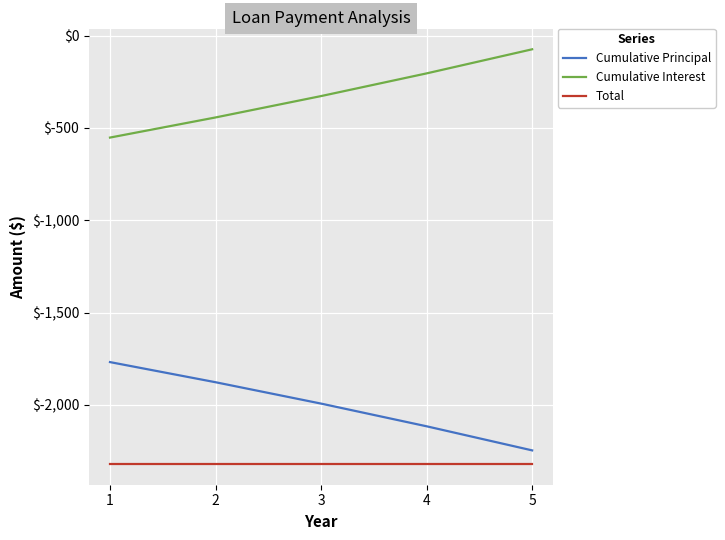

What is the minimum value for Total?

-2319.9